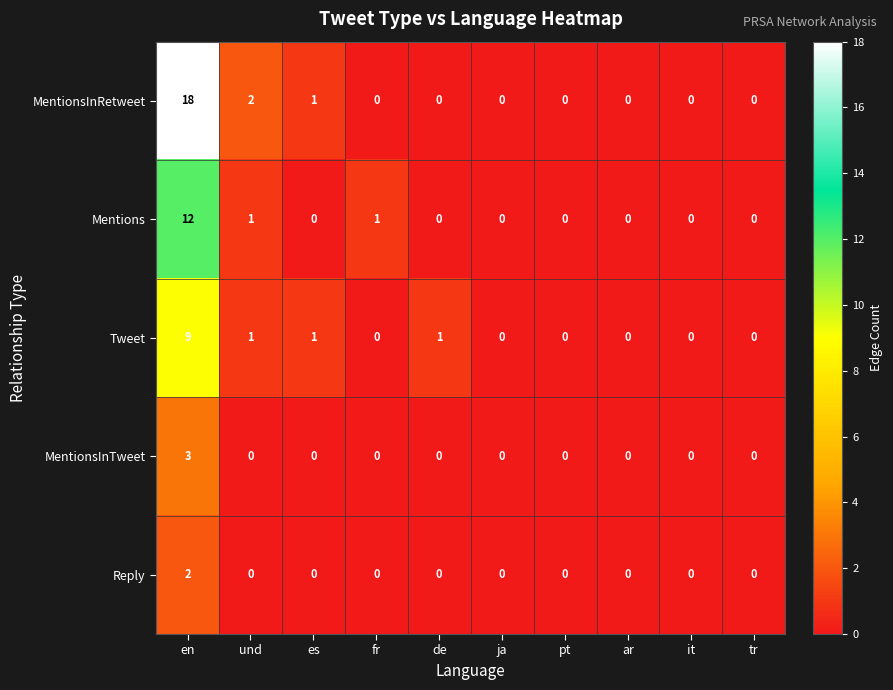

How many Tweet values are between 0 and 1?

9